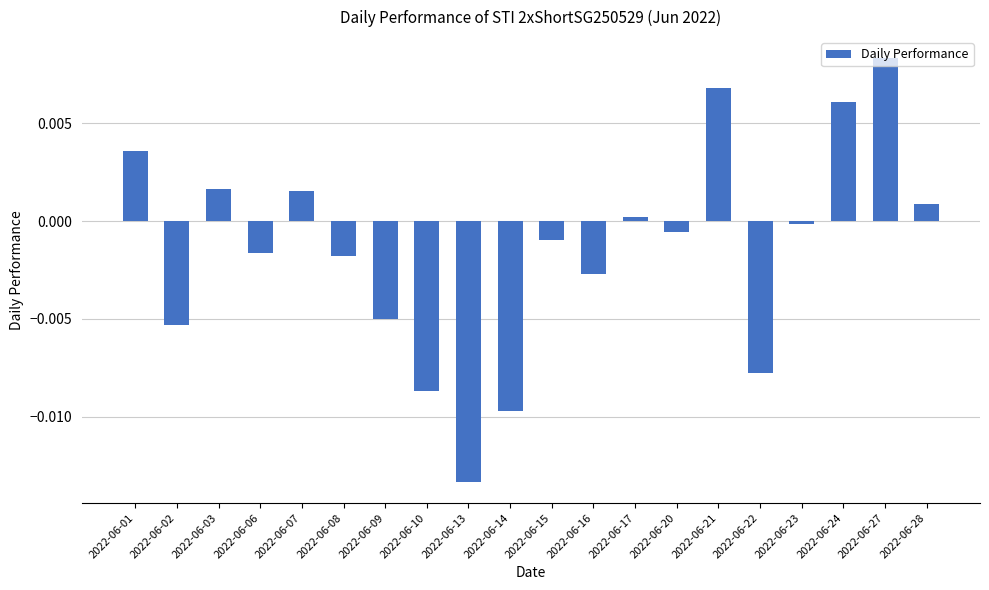

How many bars are there in total?

20